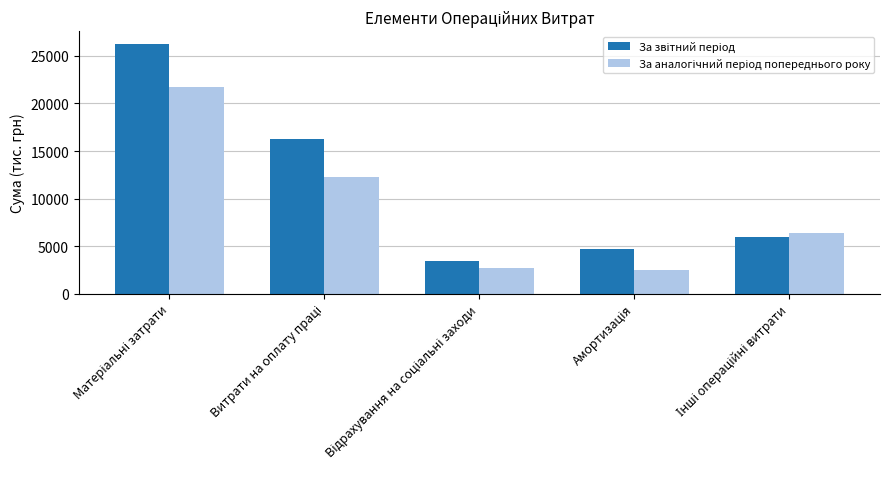

What is the maximum value shown in the chart?

26296